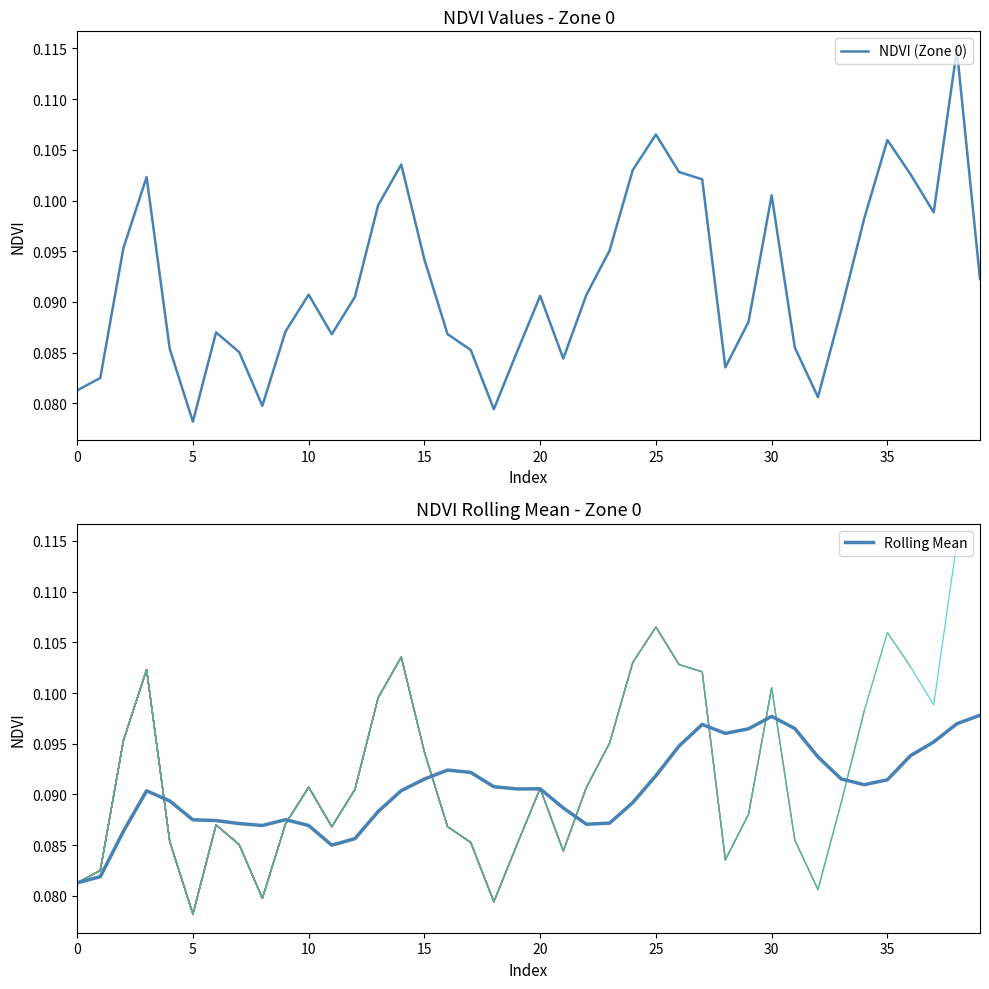

What is the smallest value displayed?

0.1